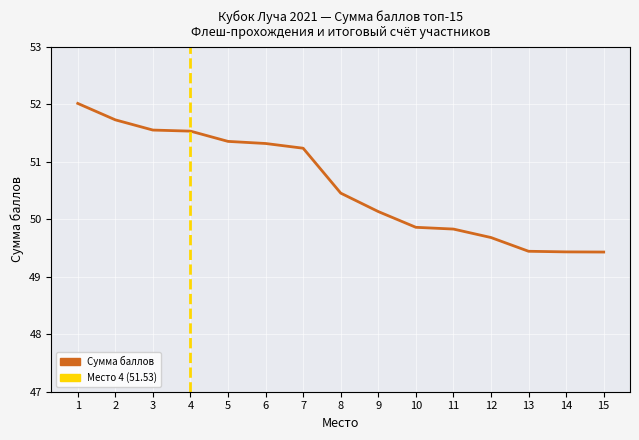

True or false: the data shows 72.4 at 5.

False